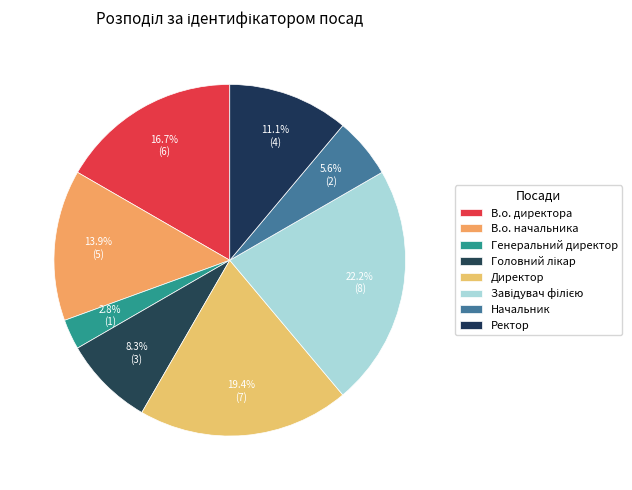

How many segments does this pie chart have?

8